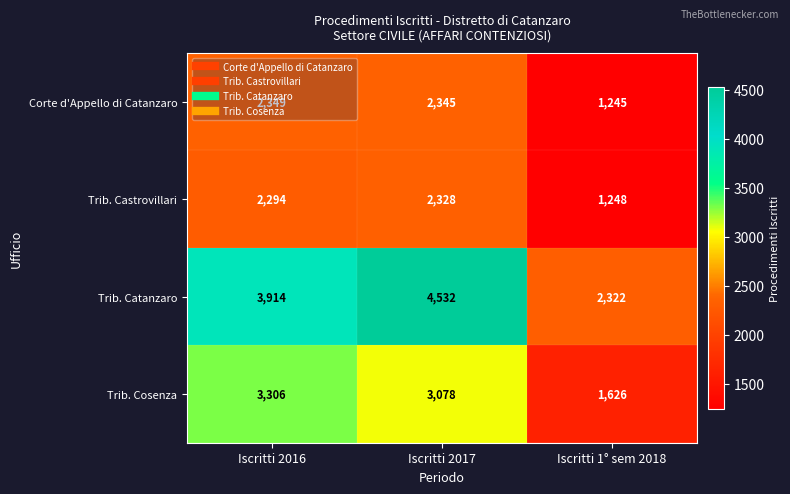

At Iscritti 1° sem 2018, list the series in order from smallest to largest.

Corte d'Appello di Catanzaro, Trib. Castrovillari, Trib. Cosenza, Trib. Catanzaro